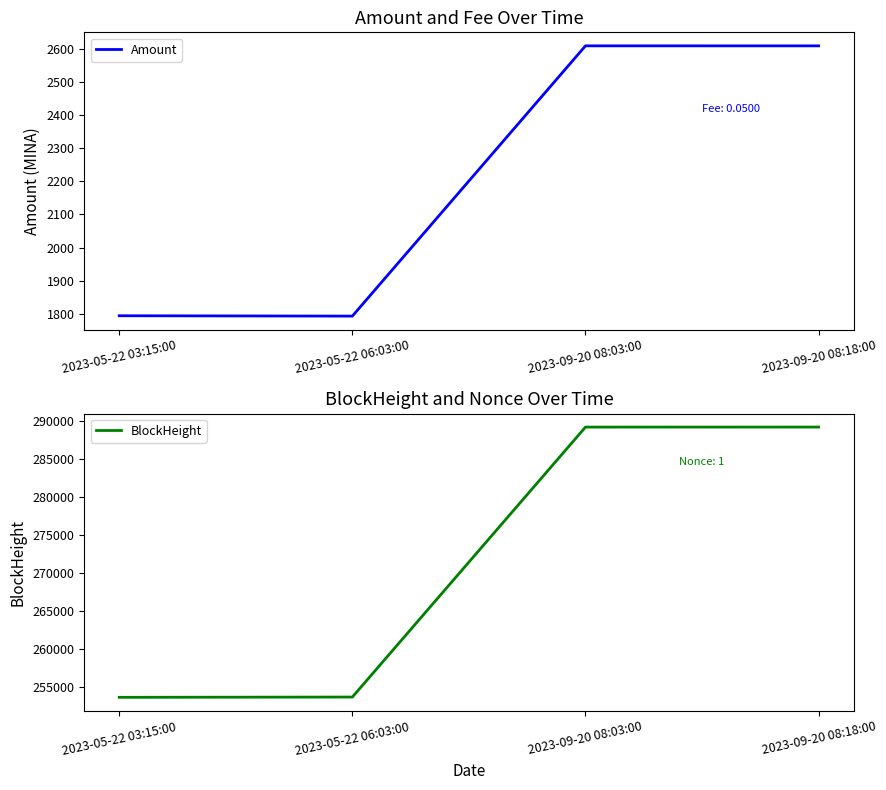

Rank the categories by Amount value from highest to lowest.

2023-09-20 08:03:00, 2023-09-20 08:18:00, 2023-05-22 03:15:00, 2023-05-22 06:03:00